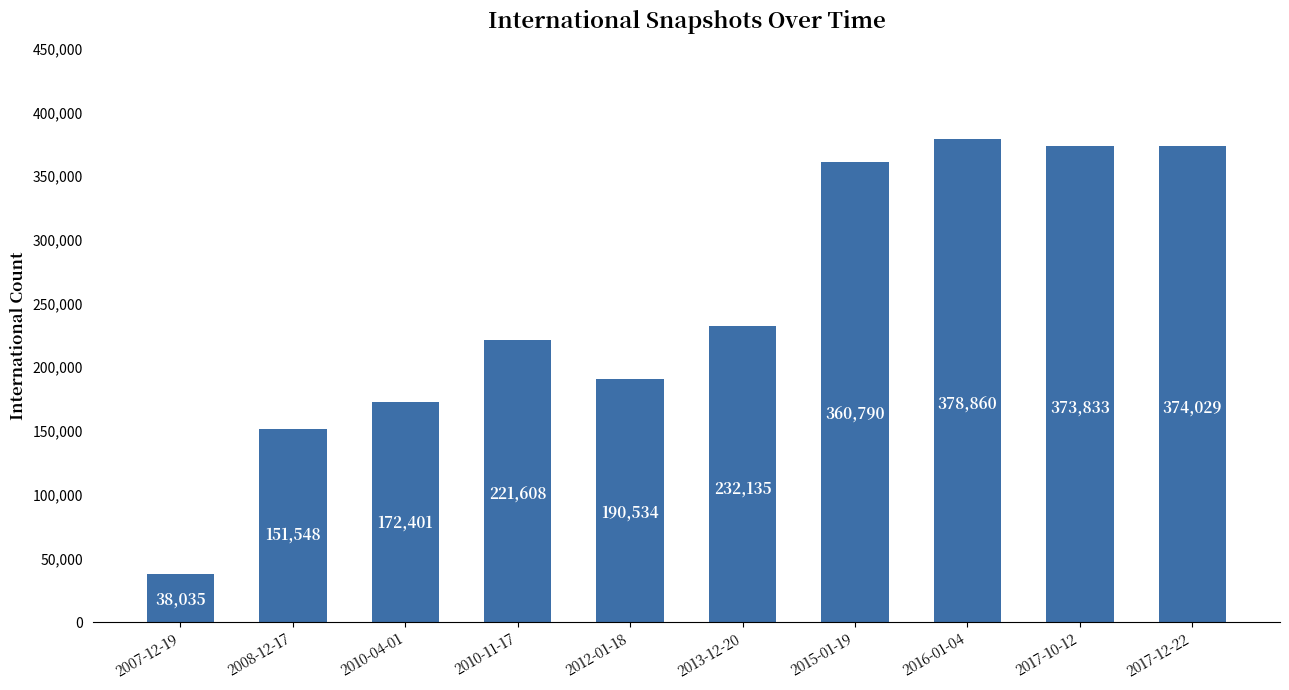

What is the difference between the maximum and minimum values?

340825